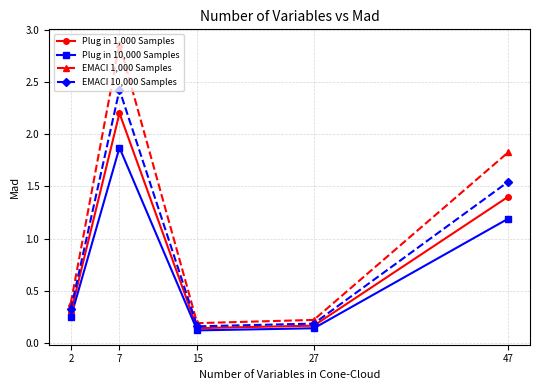

What is the sum of all Plug in 1,000 Samples values?

4.2